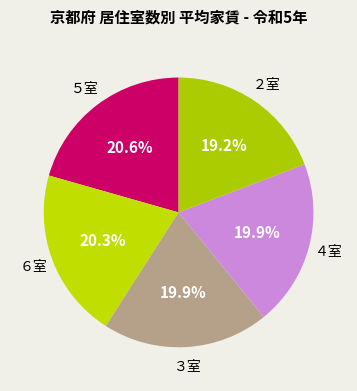

Does ５室 account for over 50% of the chart?

No